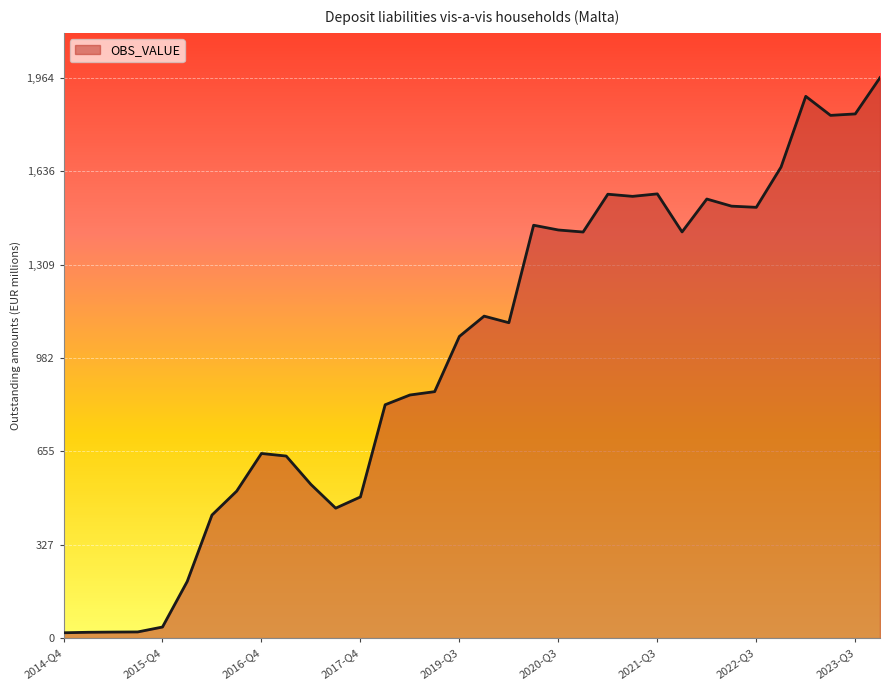

What is the difference between the maximum and minimum values?

1945.0